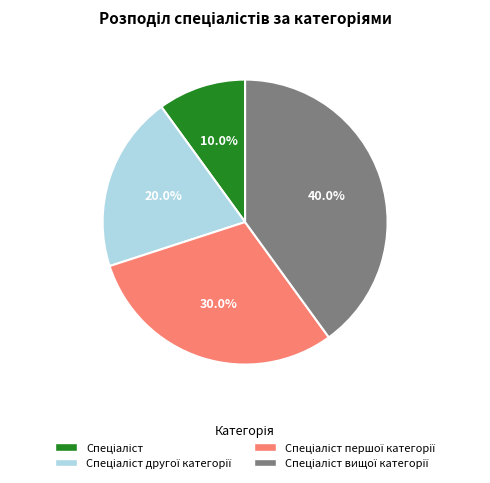

Is there any slice that represents more than half of the pie?

No